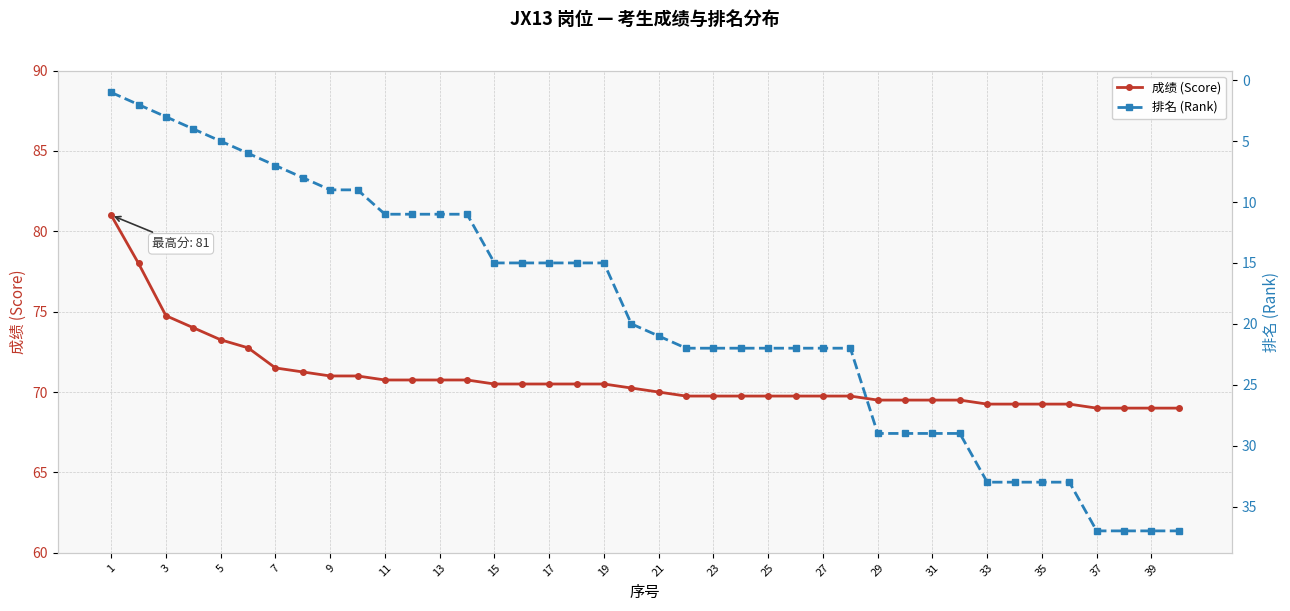

Which series has the largest total across all categories?

成绩 (Score)